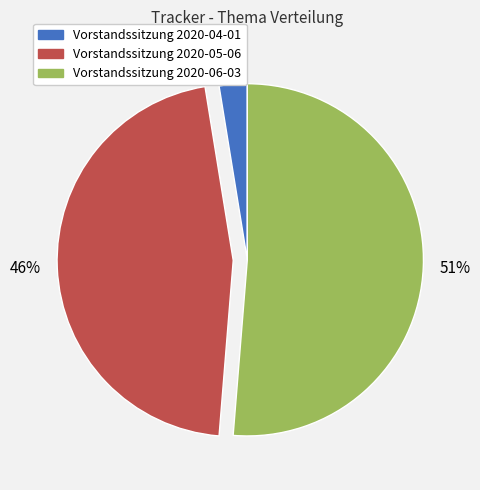

Do Vorstandssitzung 2020-05-06 and Vorstandssitzung 2020-04-01 together represent more than half of the pie?

No